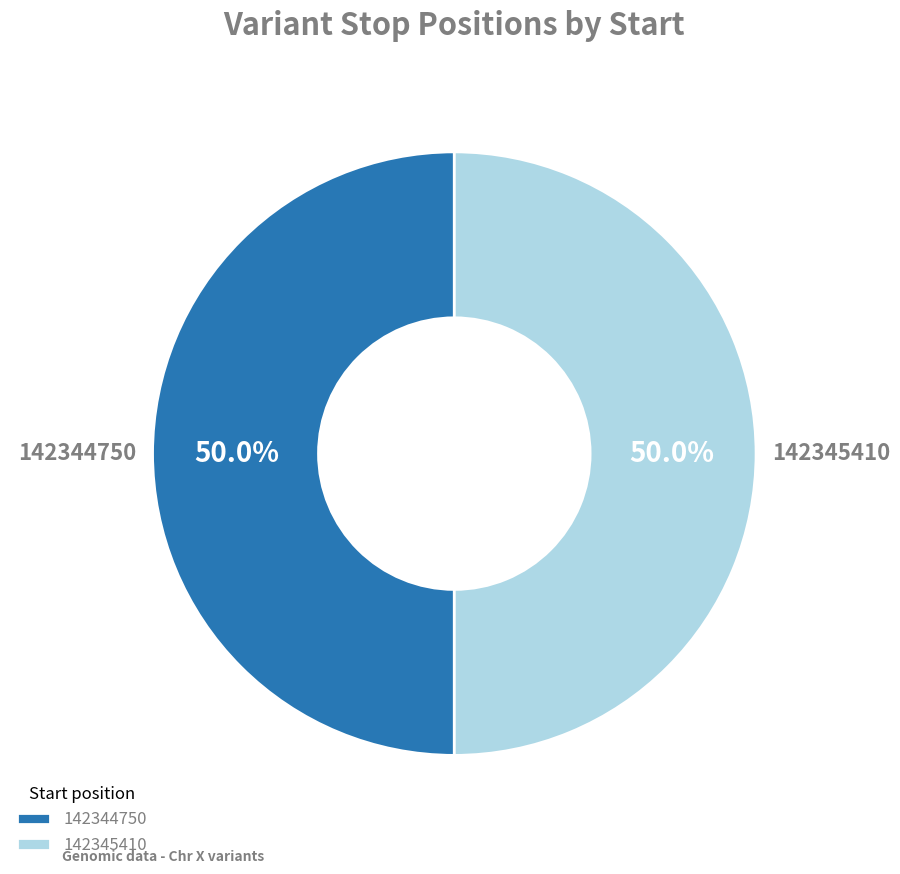

To the nearest percent, what portion does 142344750 represent?

50%